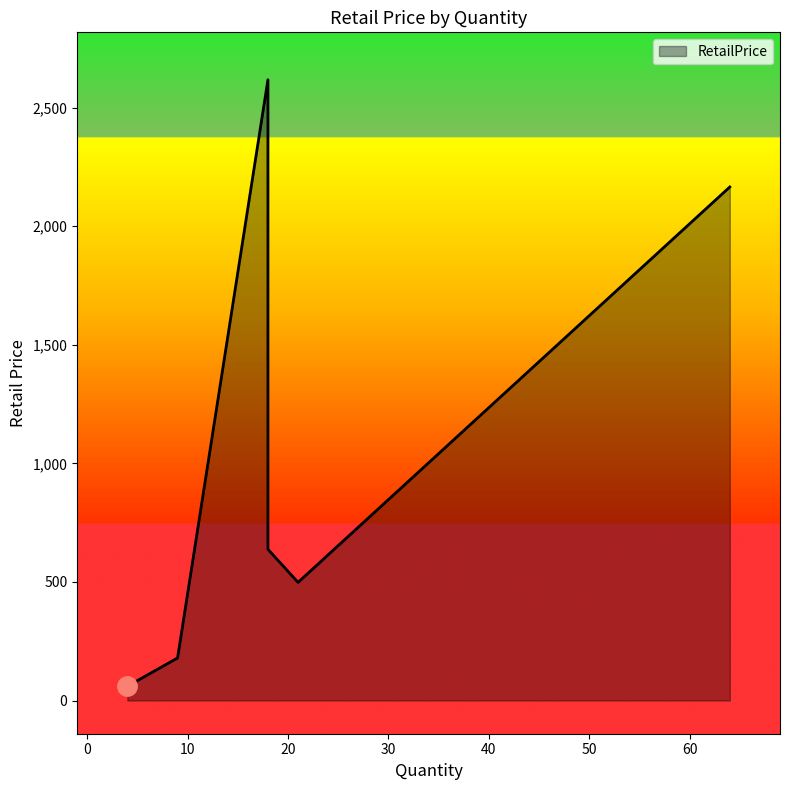

What is the difference between the maximum and minimum values?

2558.0